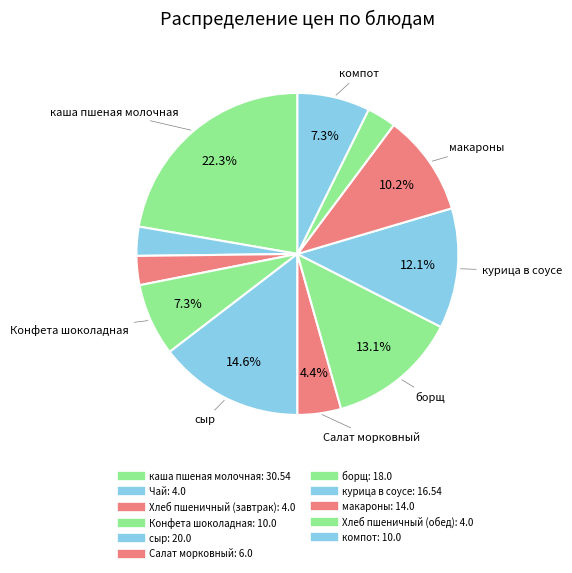

Is макароны the majority of the pie?

No